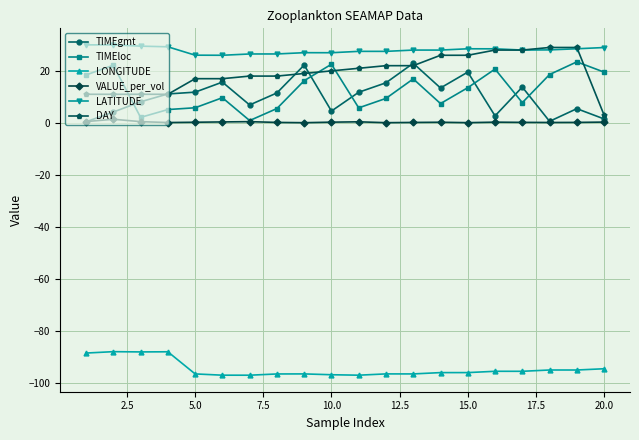

What is the difference between the maximum and minimum values in the LATITUDE series?

4.0